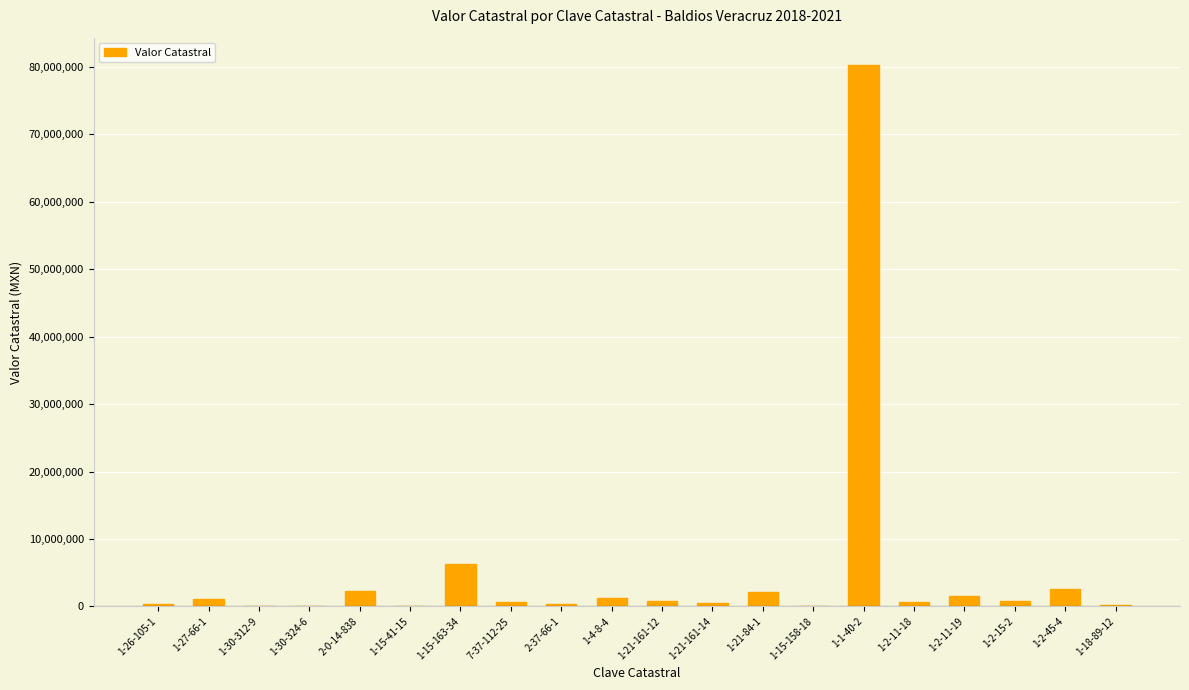

Does the chart contain stacked bars?

No